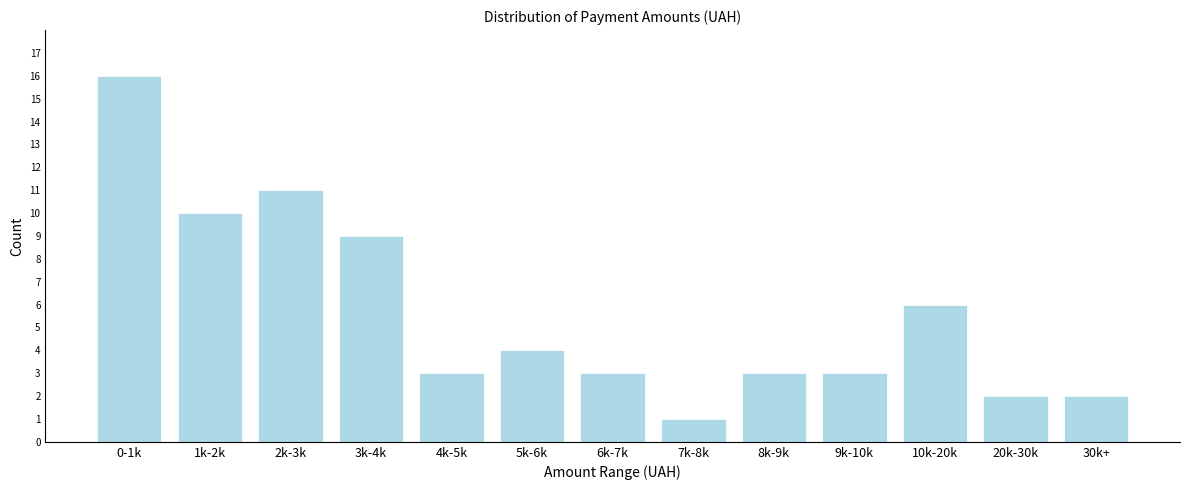

Reading left to right, what are all the values shown in this chart?

0-1k=16	1k-2k=10	2k-3k=11	3k-4k=9	4k-5k=3	5k-6k=4	6k-7k=3	7k-8k=1	8k-9k=3	9k-10k=3	10k-20k=6	20k-30k=2	30k+=2